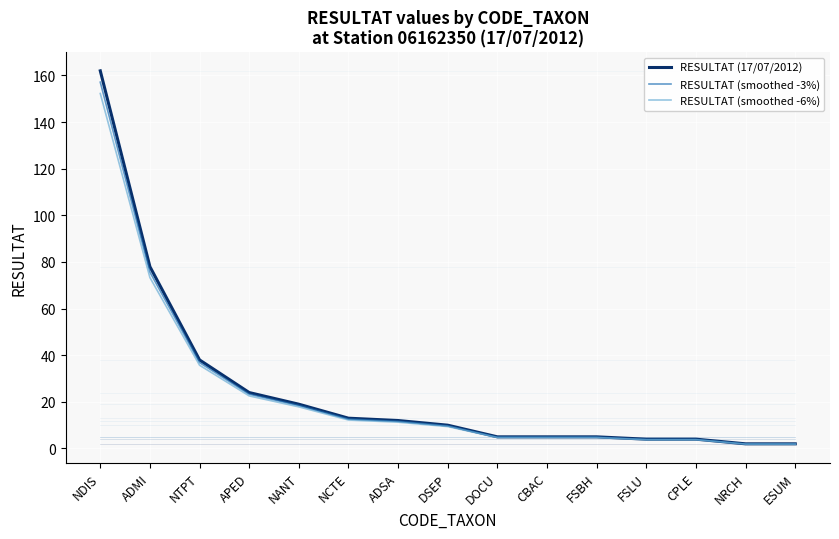

How many series are shown in this chart?

3